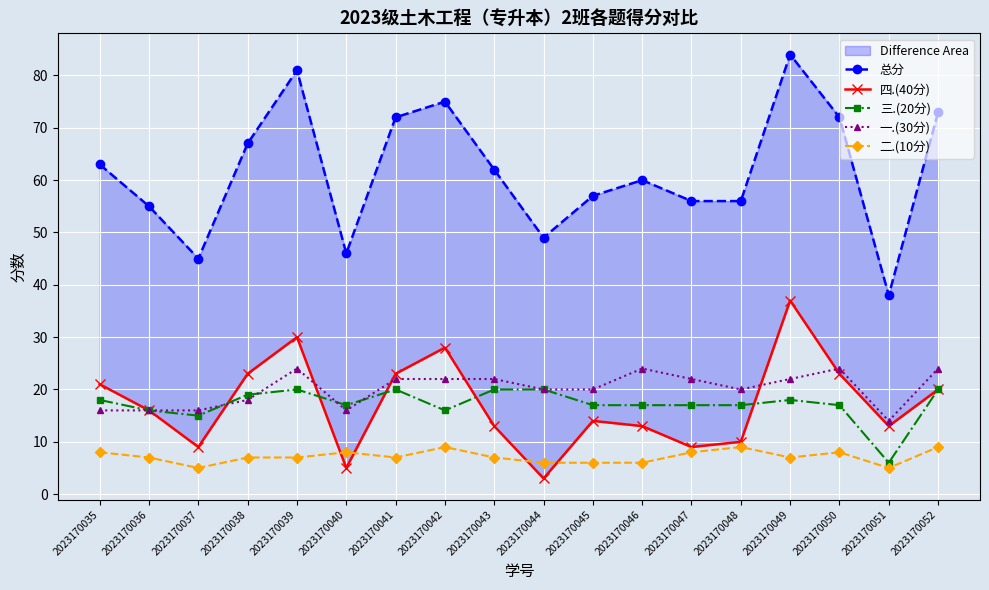

Reading left to right, list all the values displayed in this chart.

总分: 2023170035=63	2023170036=55	2023170037=45	2023170038=67	2023170039=81	2023170040=46	2023170041=72	2023170042=75	2023170043=62	2023170044=49	2023170045=57	2023170046=60	2023170047=56	2023170048=56	2023170049=84	2023170050=72	2023170051=38	2023170052=73
四.(40分): 2023170035=21	2023170036=16	2023170037=9	2023170038=23	2023170039=30	2023170040=5	2023170041=23	2023170042=28	2023170043=13	2023170044=3	2023170045=14	2023170046=13	2023170047=9	2023170048=10	2023170049=37	2023170050=23	2023170051=13	2023170052=20
三.(20分): 2023170035=18	2023170036=16	2023170037=15	2023170038=19	2023170039=20	2023170040=17	2023170041=20	2023170042=16	2023170043=20	2023170044=20	2023170045=17	2023170046=17	2023170047=17	2023170048=17	2023170049=18	2023170050=17	2023170051=6	2023170052=20
一.(30分): 2023170035=16	2023170036=16	2023170037=16	2023170038=18	2023170039=24	2023170040=16	2023170041=22	2023170042=22	2023170043=22	2023170044=20	2023170045=20	2023170046=24	2023170047=22	2023170048=20	2023170049=22	2023170050=24	2023170051=14	2023170052=24
二.(10分): 2023170035=8	2023170036=7	2023170037=5	2023170038=7	2023170039=7	2023170040=8	2023170041=7	2023170042=9	2023170043=7	2023170044=6	2023170045=6	2023170046=6	2023170047=8	2023170048=9	2023170049=7	2023170050=8	2023170051=5	2023170052=9